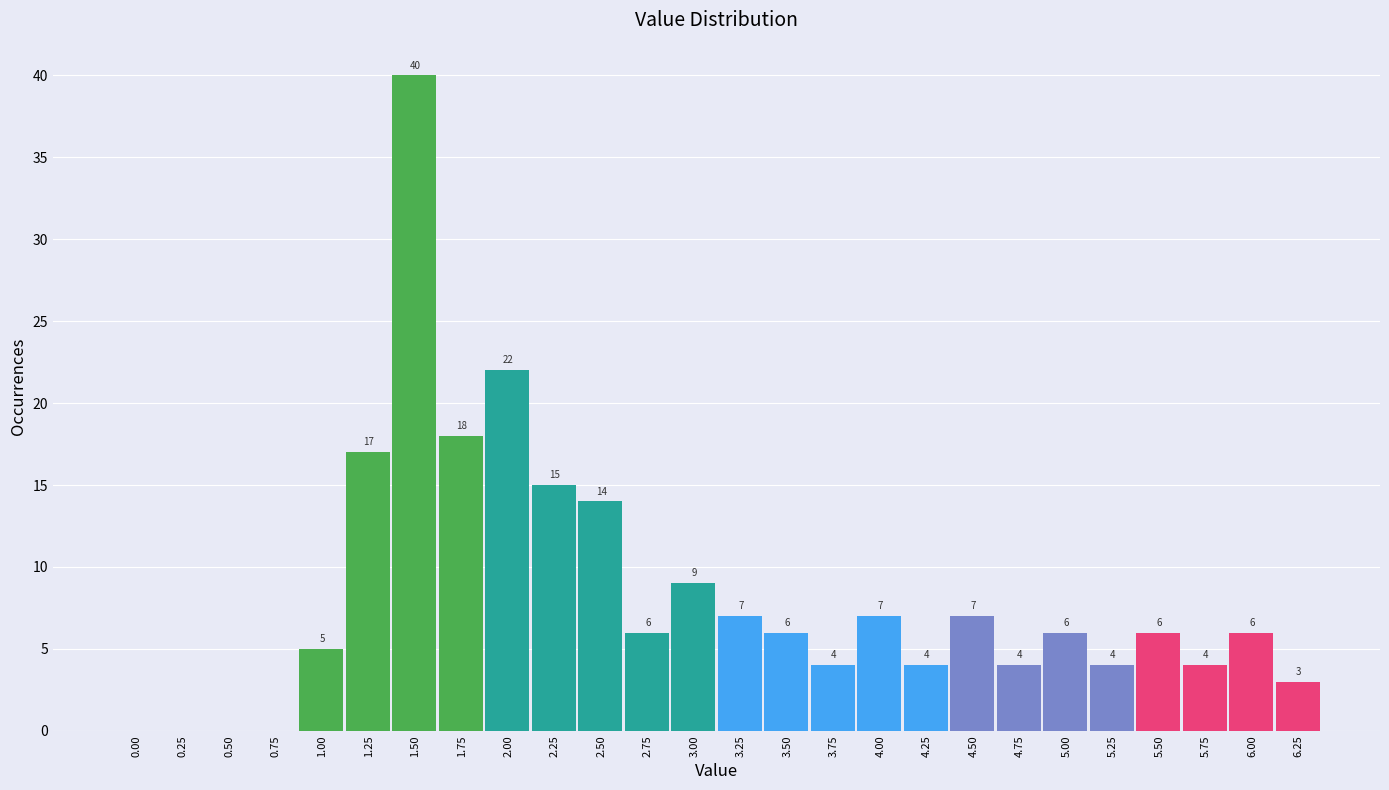

Reading right to left, transcribe all the data shown in this chart.

6.25=3	6.00=6	5.75=4	5.50=6	5.25=4	5.00=6	4.75=4	4.50=7	4.25=4	4.00=7	3.75=4	3.50=6	3.25=7	3.00=9	2.75=6	2.50=14	2.25=15	2.00=22	1.75=18	1.50=40	1.25=17	1.00=5	0.75=0	0.50=0	0.25=0	0.00=0